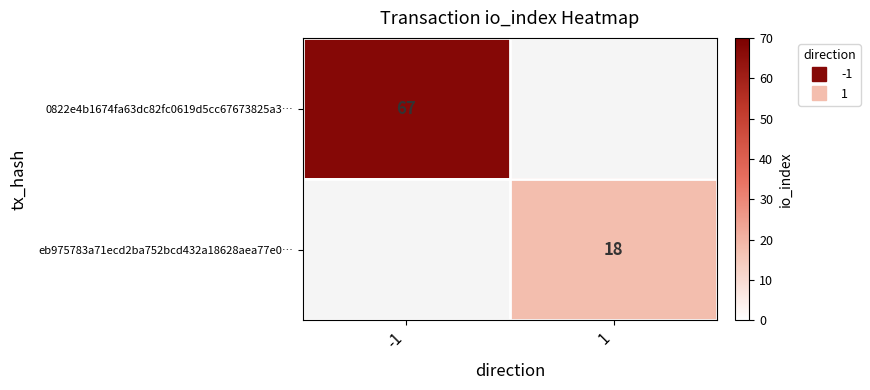

What is the greatest value displayed?

67.0